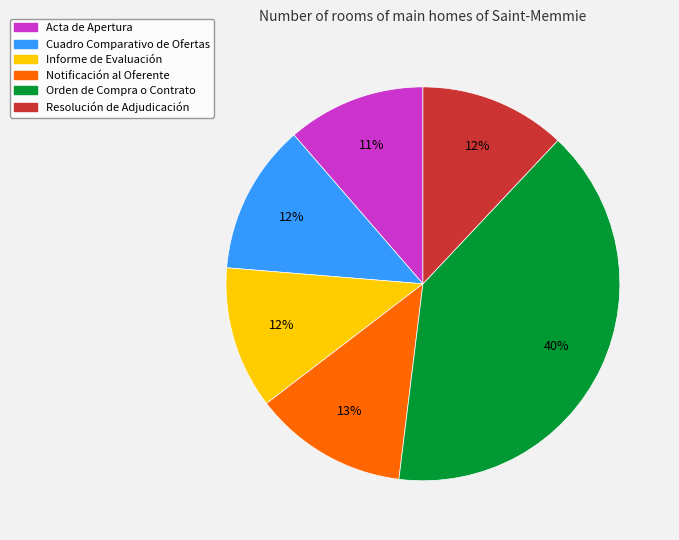

How many slices are in this pie chart?

6